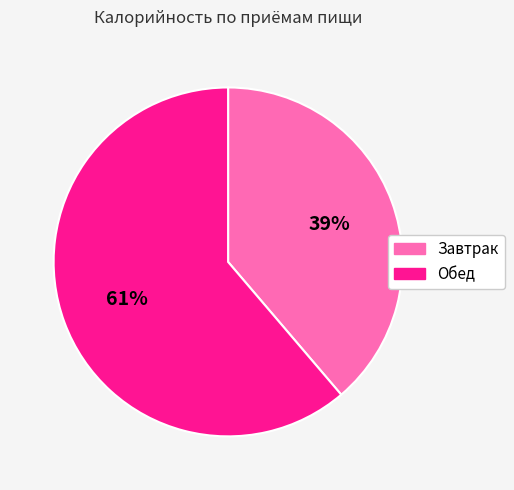

To the nearest percent, what is the average slice percentage?

50%